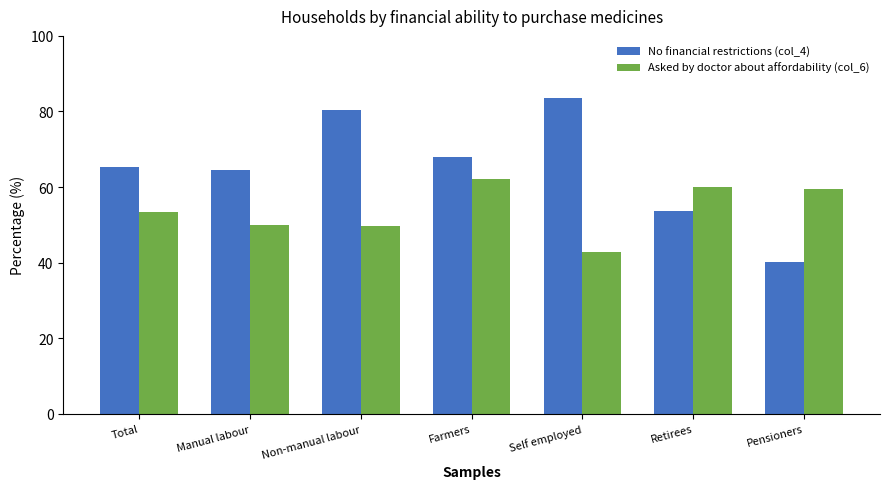

What is the average value of the Asked by doctor about affordability (col_6) series?

54.0